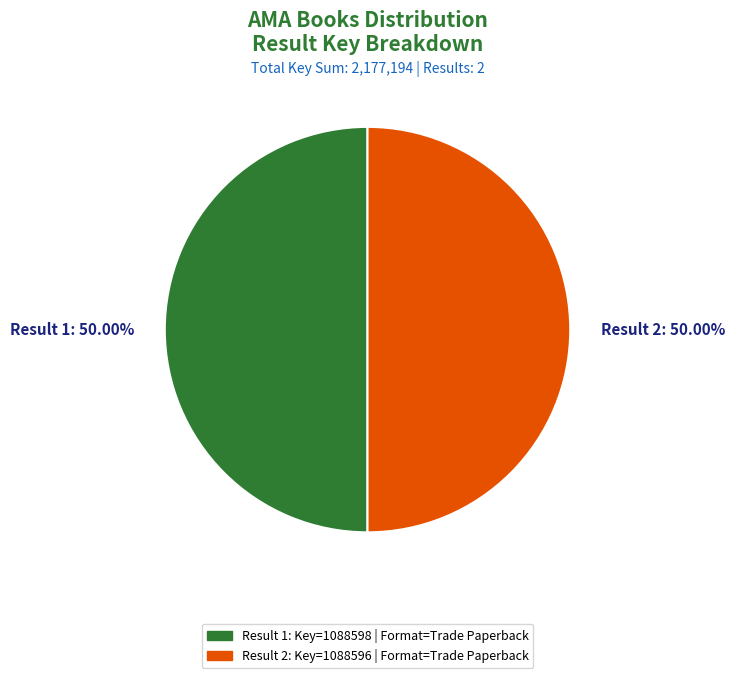

Do Result 2 and Result 1 together represent more than half of the pie?

Yes